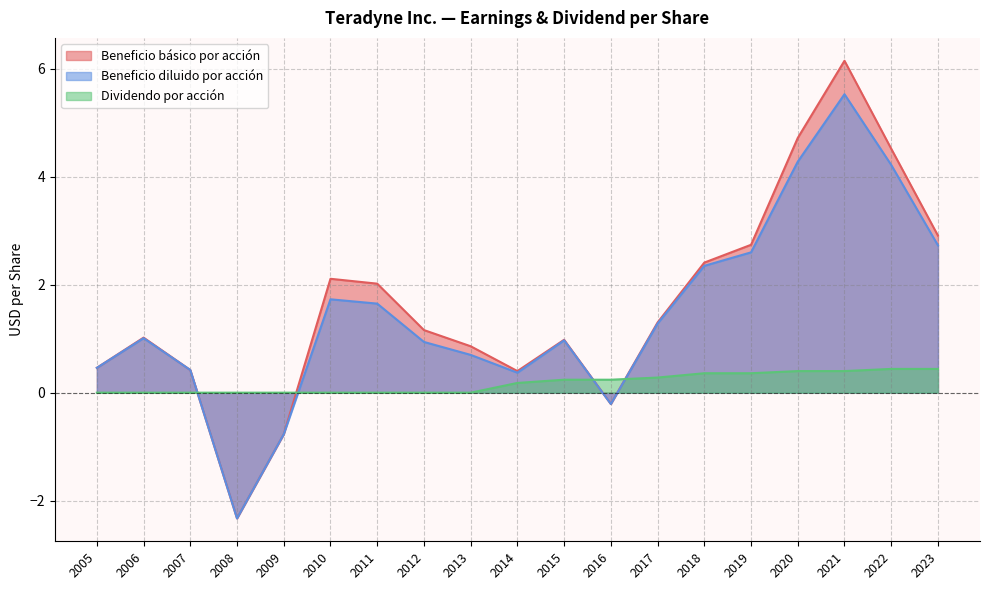

How many intersections are there between Beneficio básico por acción and Dividendo por acción?

4